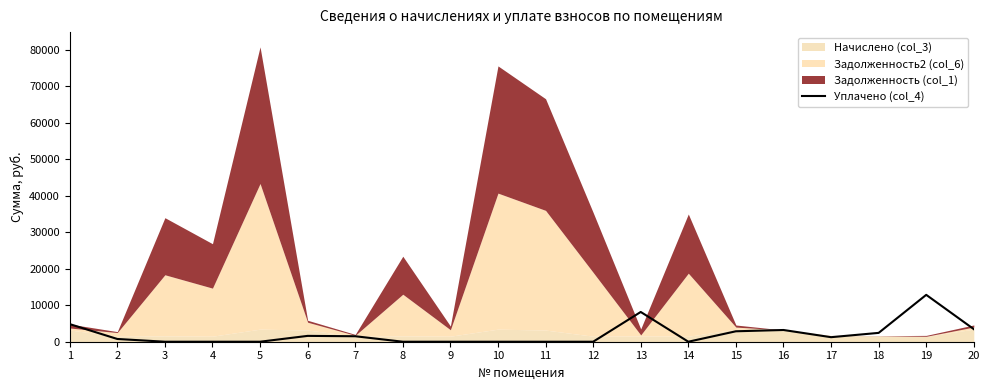

True or false: the data shows 1245.3 at 17.

True